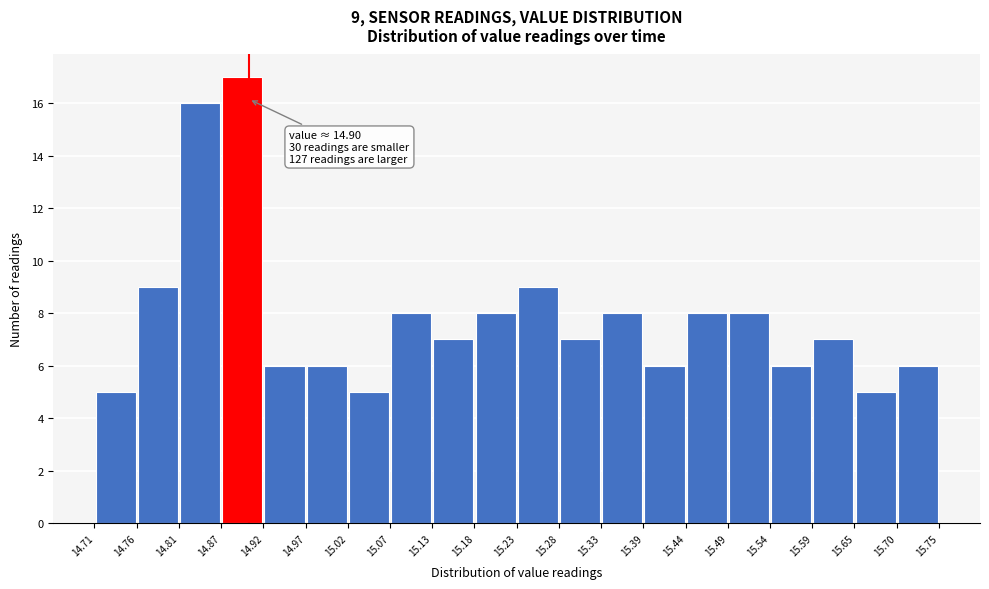

Over which range of the x-axis is the bar tallest?

14.87 to 14.92